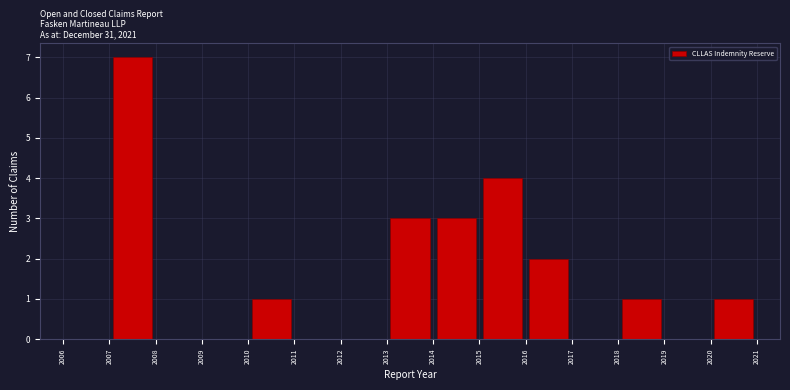

Reading left to right, list every bar in this chart as the range it spans on the x-axis followed by its height. The values are not printed on the chart, so give them approximately, as read against the axis.

2006 to 2007: 0
2007 to 2008: 7
2008 to 2009: 0
2009 to 2010: 0
2010 to 2011: 1
2011 to 2012: 0
2012 to 2013: 0
2013 to 2014: 3
2014 to 2015: 3
2015 to 2016: 4
2016 to 2017: 2
2017 to 2018: 0
2018 to 2019: 1
2019 to 2020: 0
2020 to 2021: 1